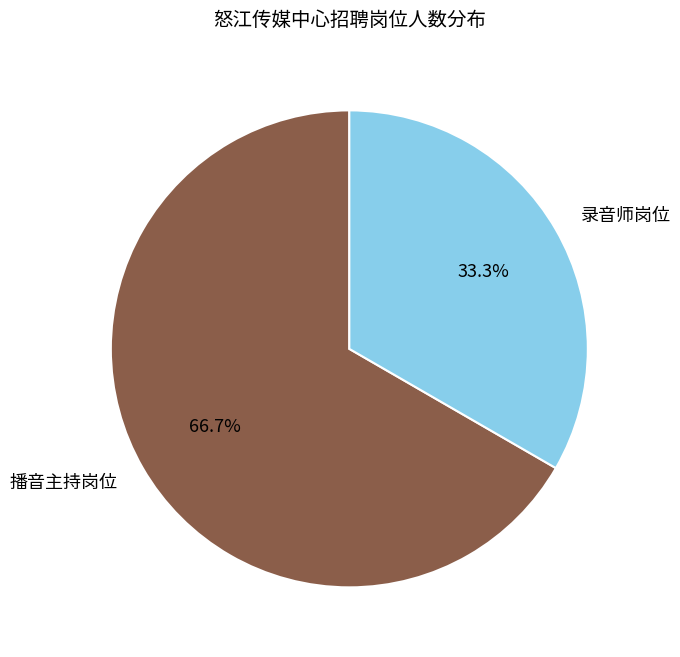

Does any single category account for the majority?

Yes